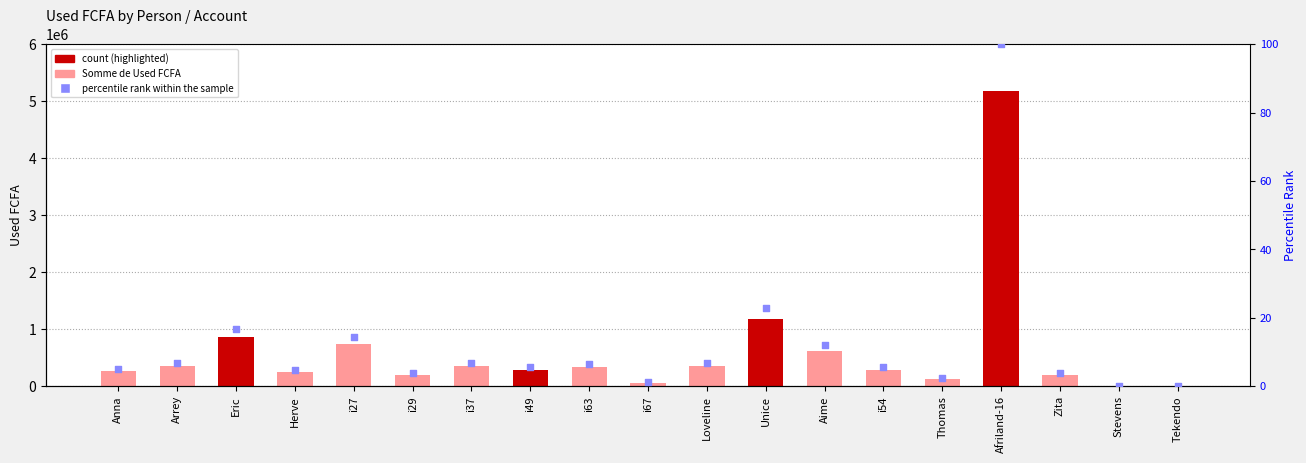

At which category is the sum across all series the highest?

Afriland-16